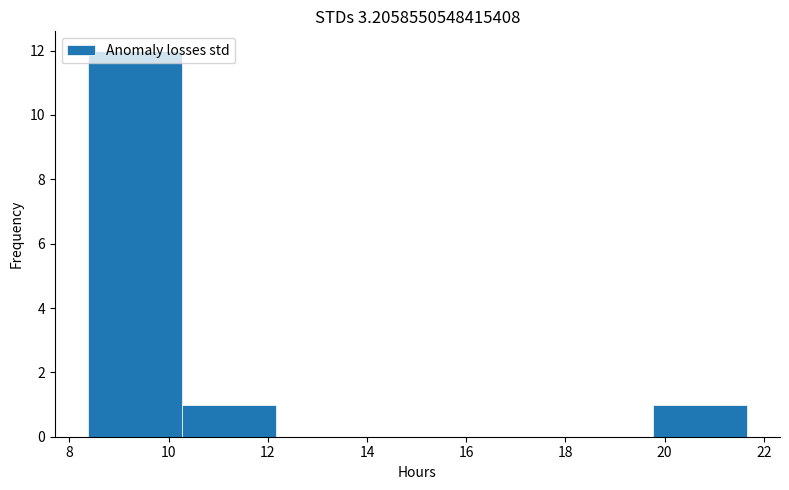

Reading left to right, transcribe this chart: for each bar, give the range it covers on the x-axis and its height. Neither the bar edges nor the heights are printed on the chart, so give them approximately, as read against the axes.

8.4 to 10.2: 12
10.2 to 12.2: 1
12.2 to 14.0: 0
14.0 to 16.0: 0
16.0 to 17.8: 0
17.8 to 19.8: 0
19.8 to 21.6: 1